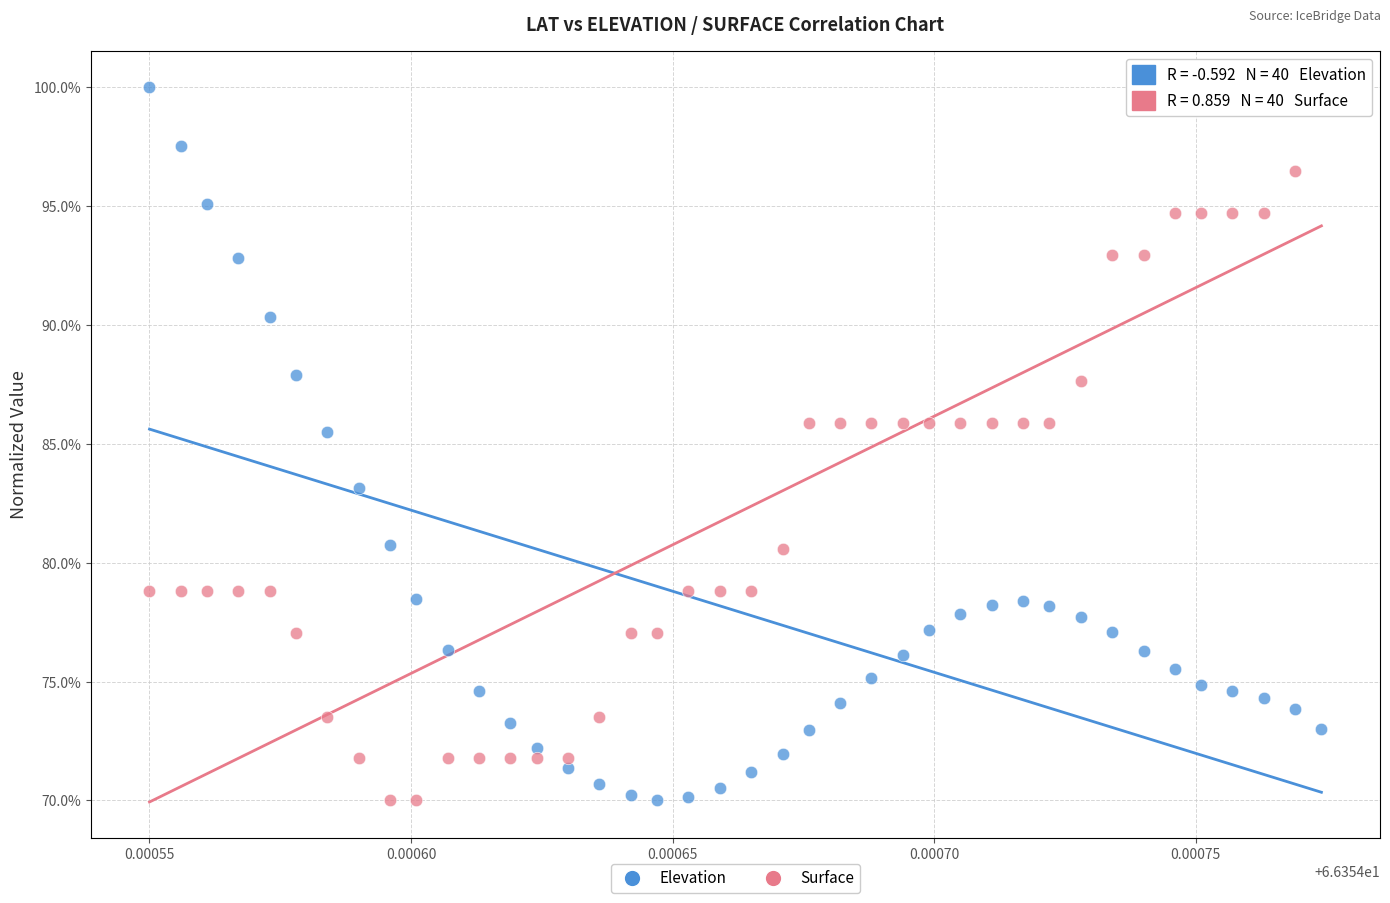

Across all series, what Y value is closest to 85?

85.5